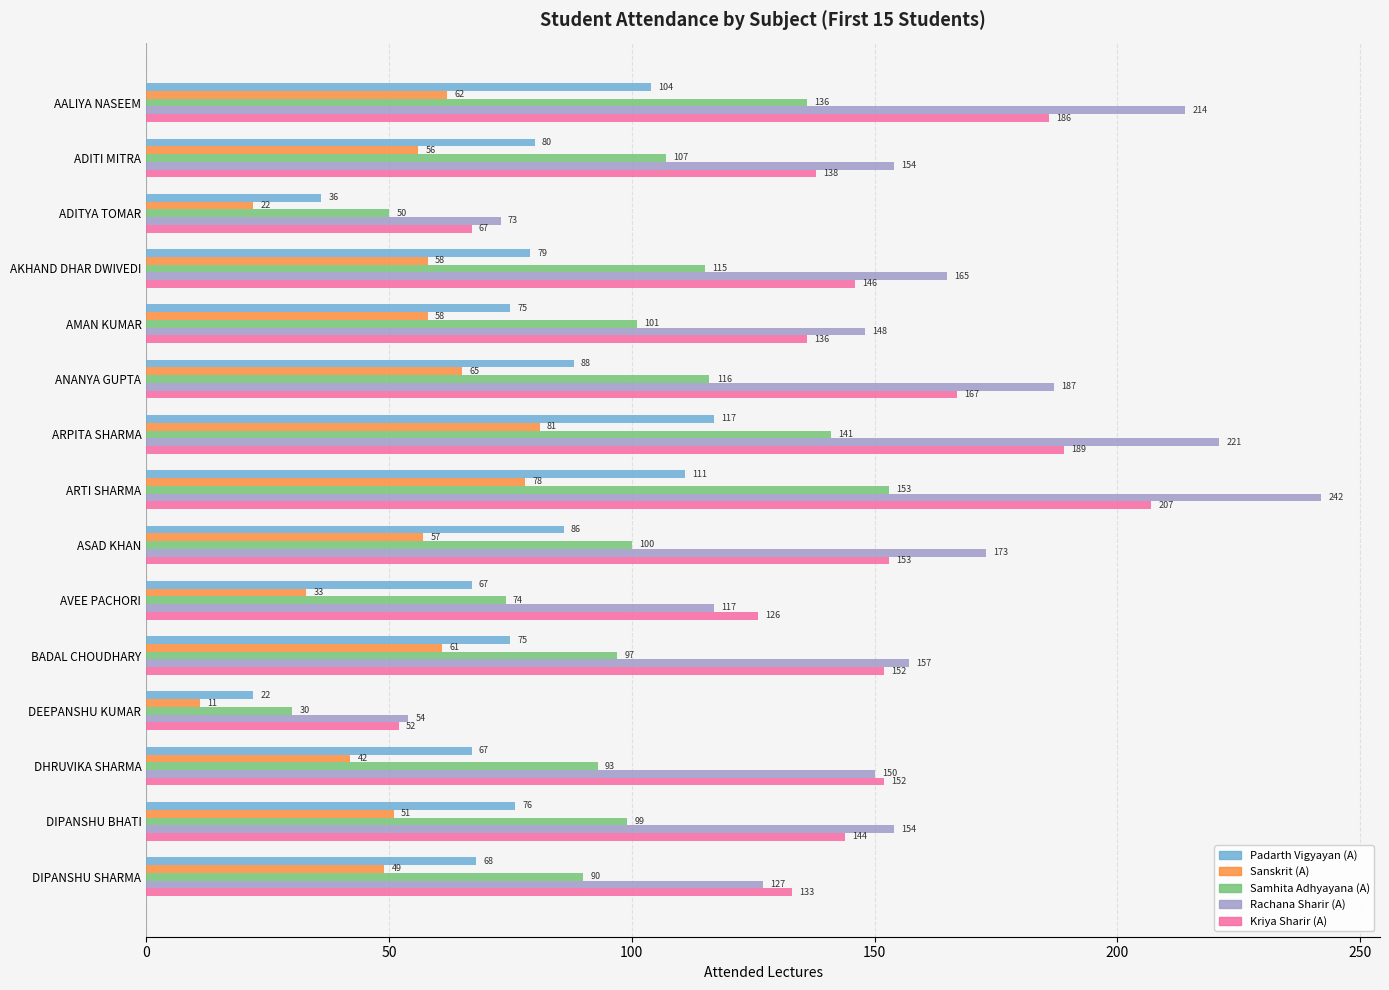

What is the approximate value of Samhita Adhyayana (A) at ADITYA TOMAR, to the nearest 5?

50